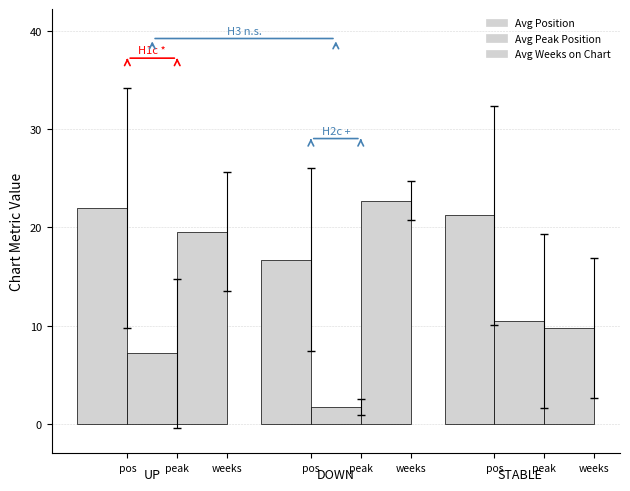

How many values in the Avg Peak Position series exceed 5?

2